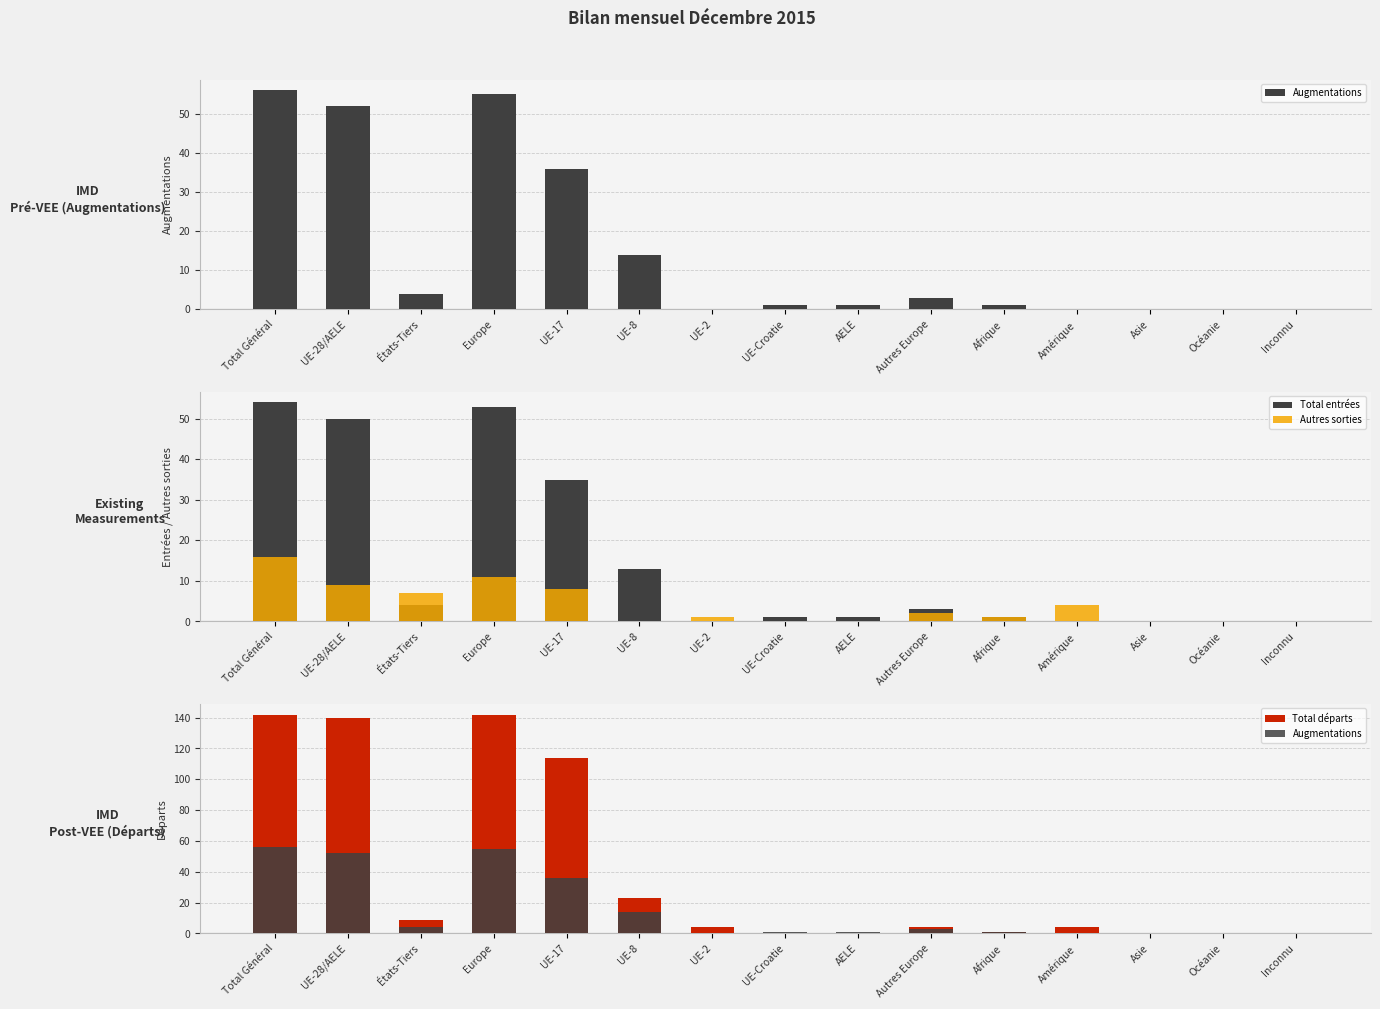

Reading left to right, extract all data points from this chart.

Augmentations: Total Général=56	UE-28/AELE=52	États-Tiers=4	Europe=55	UE-17=36	UE-8=14	UE-2=0	UE-Croatie=1	AELE=1	Autres Europe=3	Afrique=1	Amérique=0	Asie=0	Océanie=0	Inconnu=0
Total entrées: Total Général=54	UE-28/AELE=50	États-Tiers=4	Europe=53	UE-17=35	UE-8=13	UE-2=0	UE-Croatie=1	AELE=1	Autres Europe=3	Afrique=1	Amérique=0	Asie=0	Océanie=0	Inconnu=0
Autres sorties: Total Général=16	UE-28/AELE=9	États-Tiers=7	Europe=11	UE-17=8	UE-8=0	UE-2=1	UE-Croatie=0	AELE=0	Autres Europe=2	Afrique=1	Amérique=4	Asie=0	Océanie=0	Inconnu=0
Total départs: Total Général=142	UE-28/AELE=140	États-Tiers=9	Europe=142	UE-17=114	UE-8=23	UE-2=4	UE-Croatie=0	AELE=0	Autres Europe=4	Afrique=1	Amérique=4	Asie=0	Océanie=0	Inconnu=0